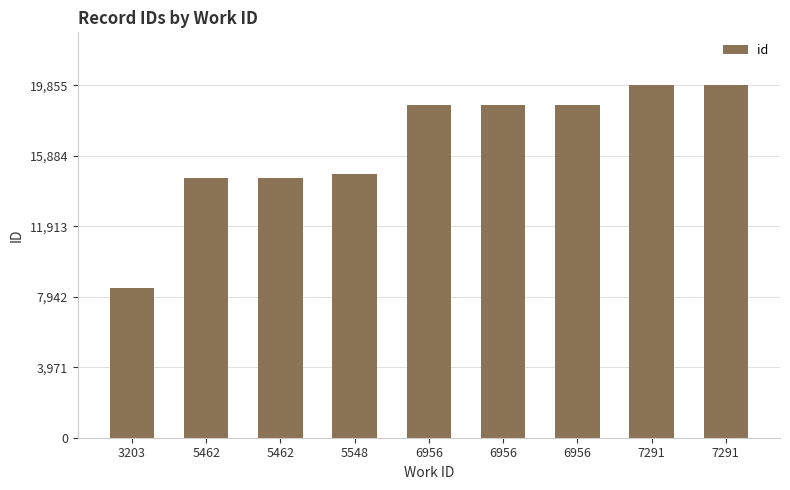

Where is the data nearest to the value 14141?

5462